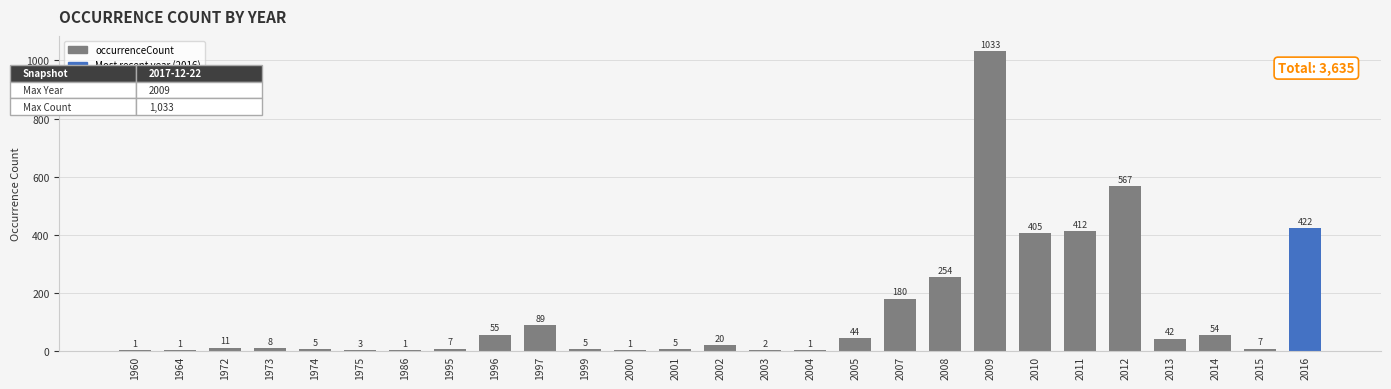

What is the greatest value displayed?

1033